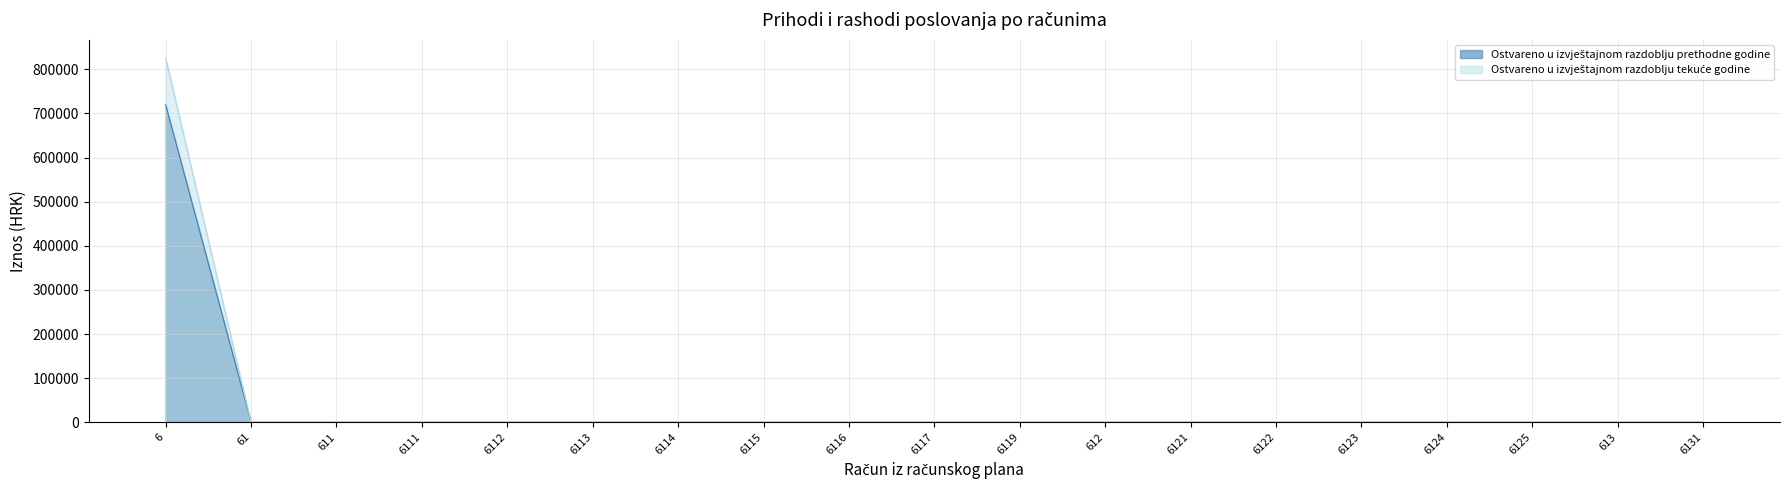

What is the label of the 10th point from the right?

6117